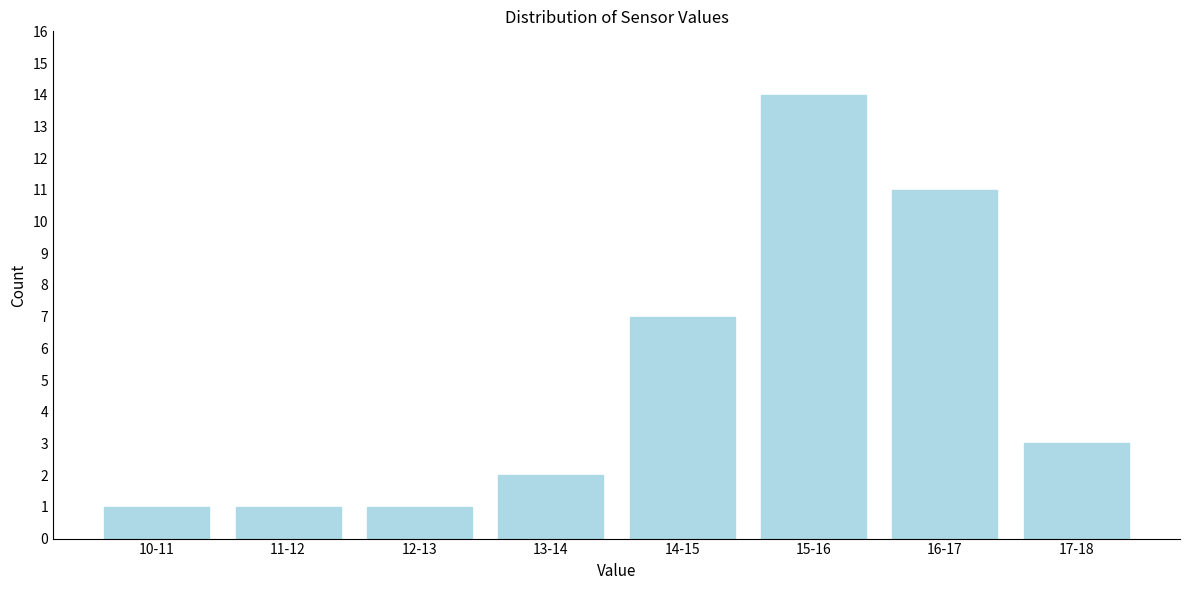

Reading left to right, list all the values displayed in this chart.

1	1	1	2	7	14	11	3